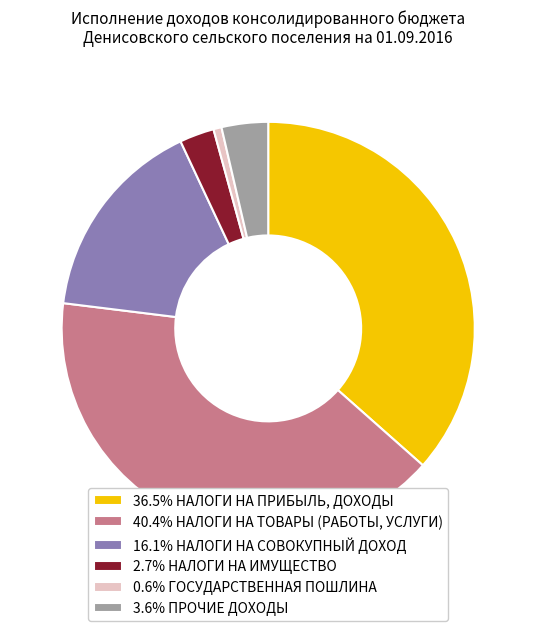

Do 16.1% НАЛОГИ НА СОВОКУПНЫЙ ДОХОД and 2.7% НАЛОГИ НА ИМУЩЕСТВО together represent more than half of the pie?

No